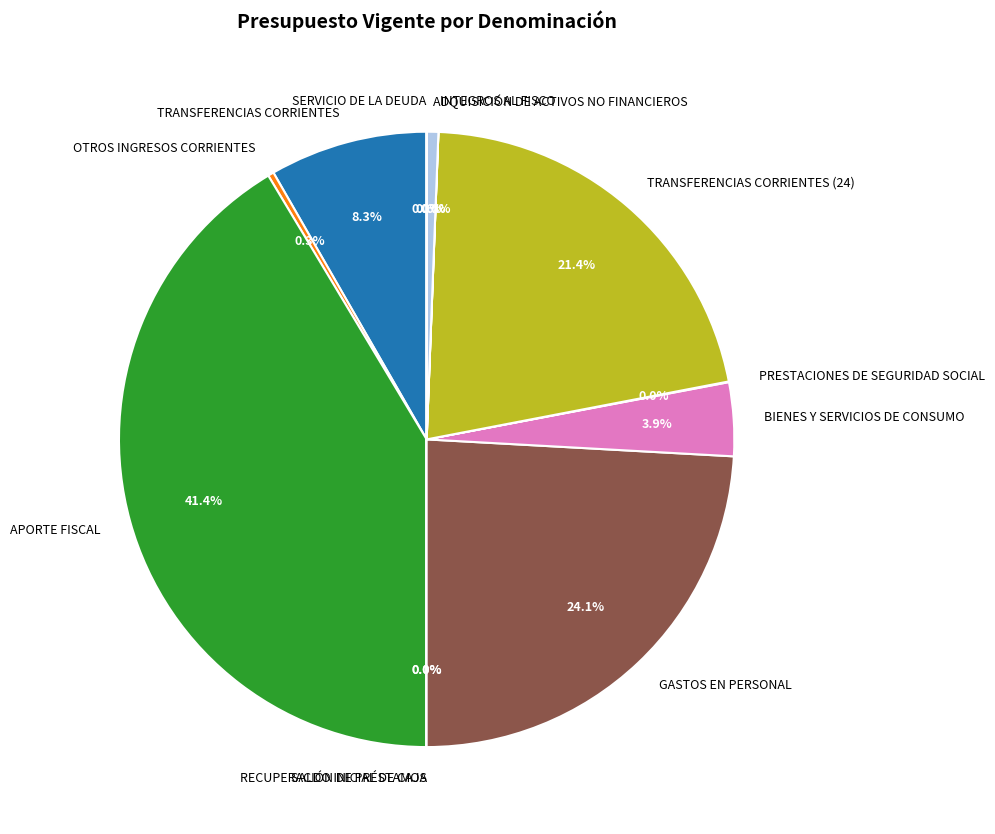

Is there a majority slice in this chart?

No